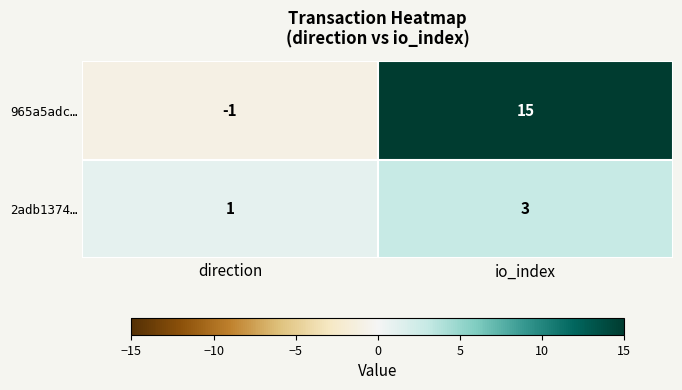

Count the number of categories in the chart.

2